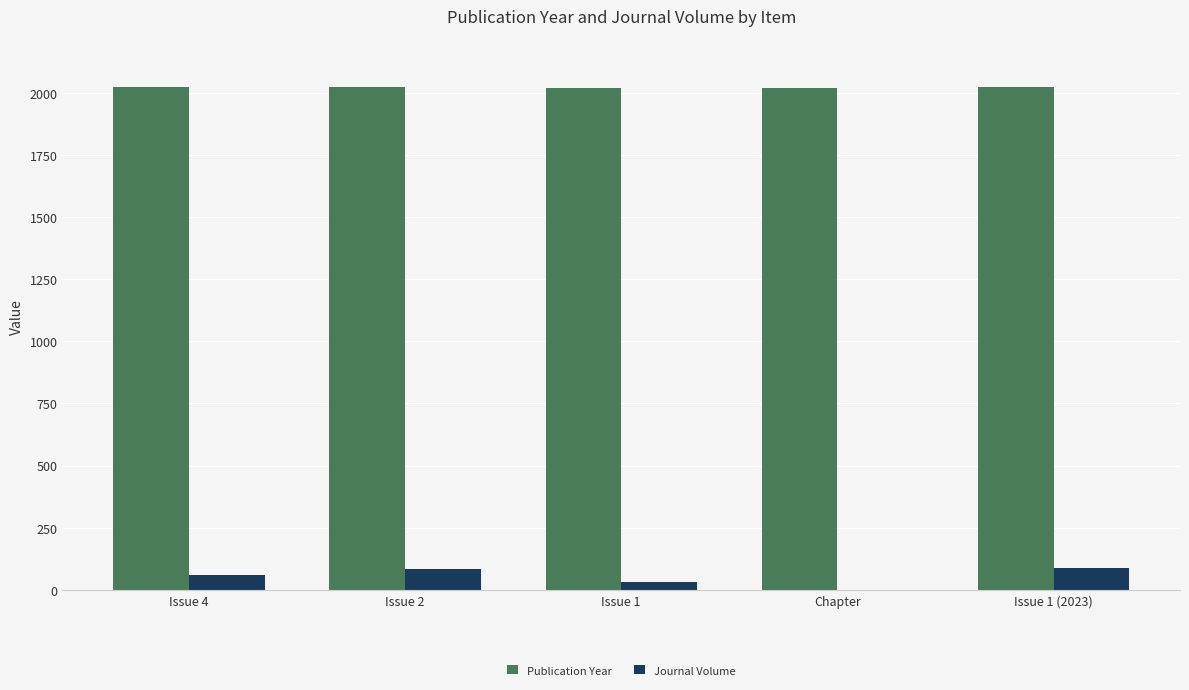

What is the sum of all Journal Volume values?

263